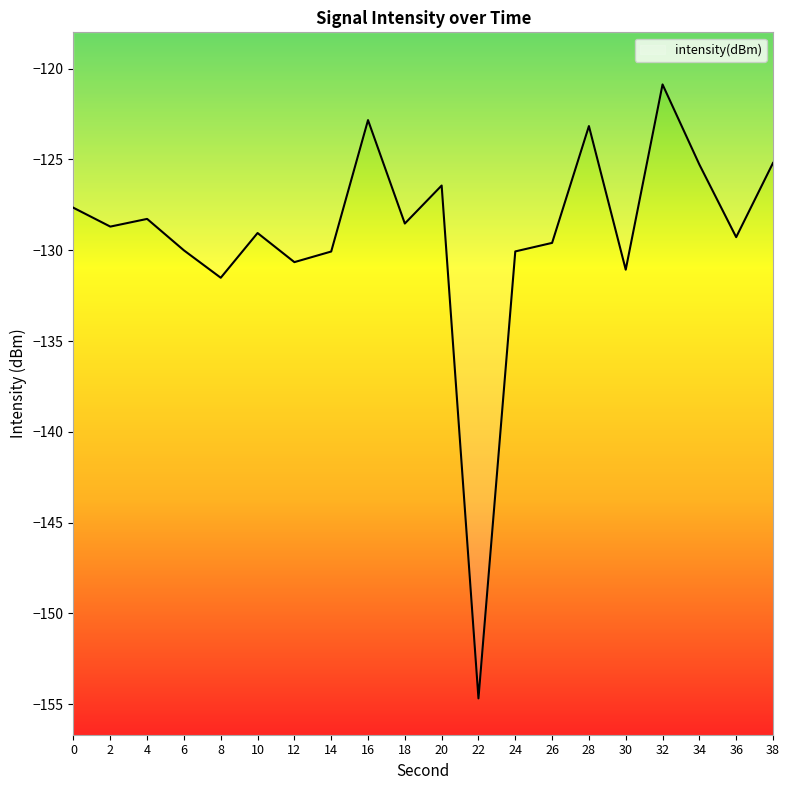

What is the maximum value shown in the chart?

-120.9